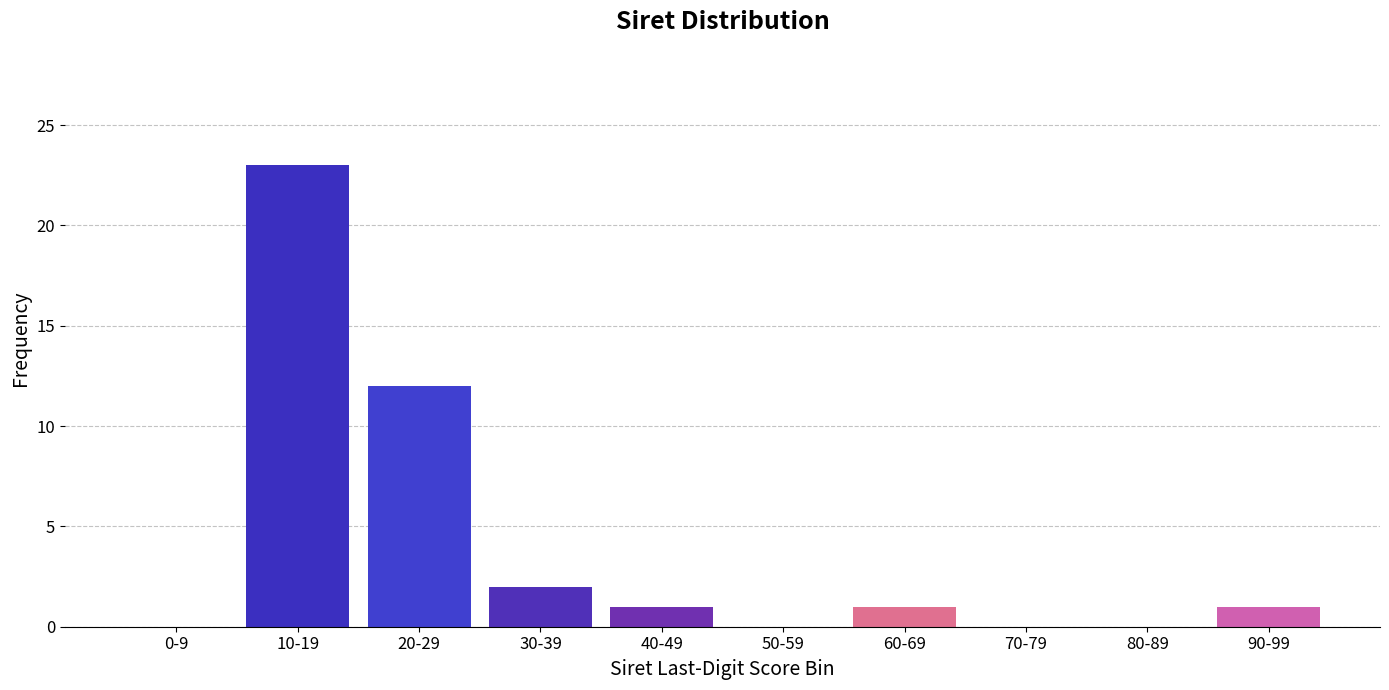

Reading left to right, extract all data points from this chart.

0-9=0	10-19=23	20-29=12	30-39=2	40-49=1	50-59=0	60-69=1	70-79=0	80-89=0	90-99=1